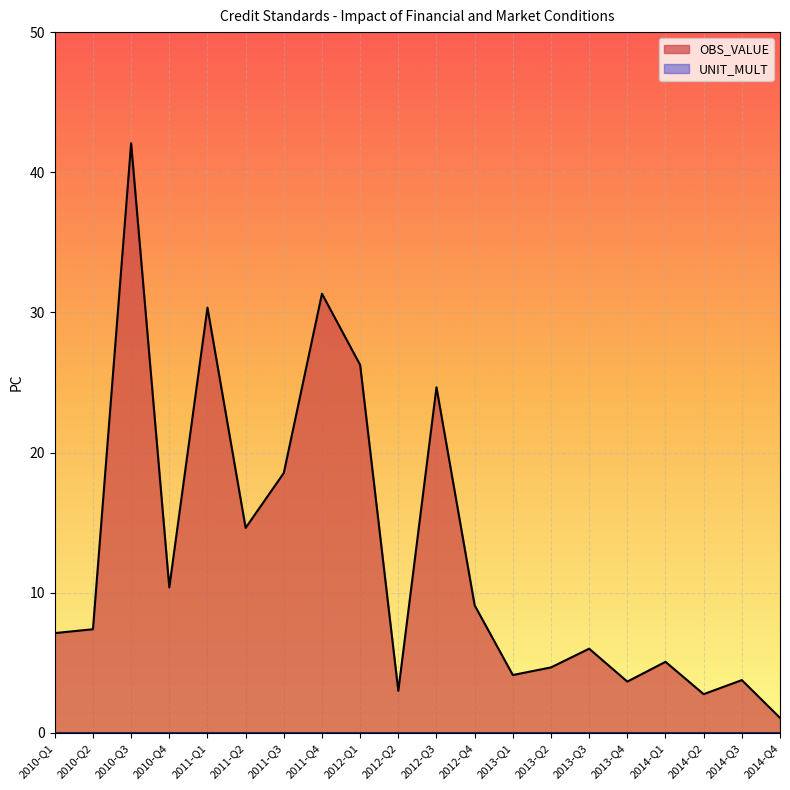

Which label corresponds to the largest value in the chart?

2010-Q3